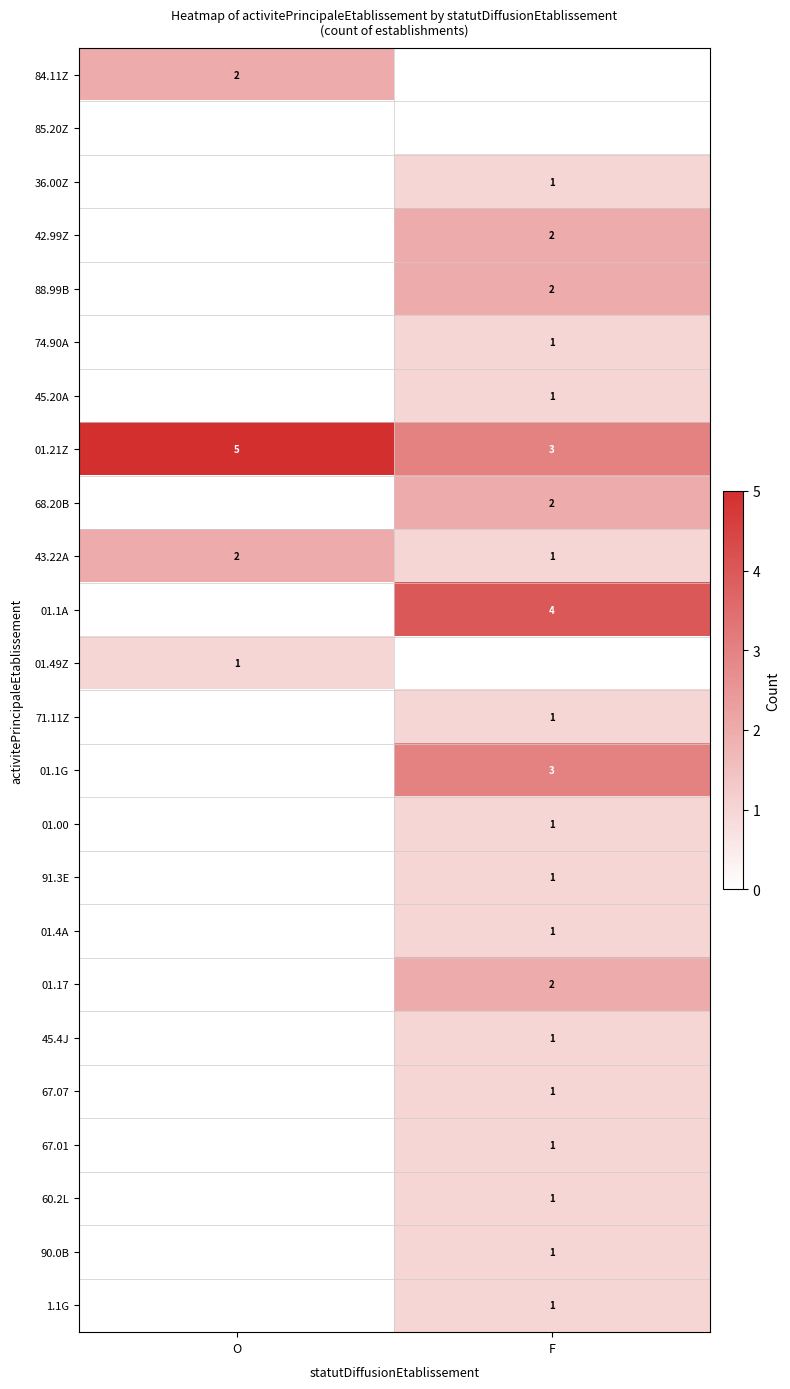

What is the approximate value of 01.21Z at F?

3